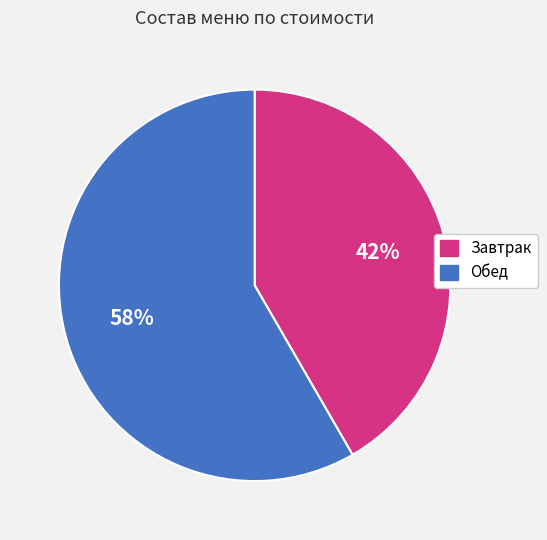

To the nearest percent, what is the average slice percentage?

50%